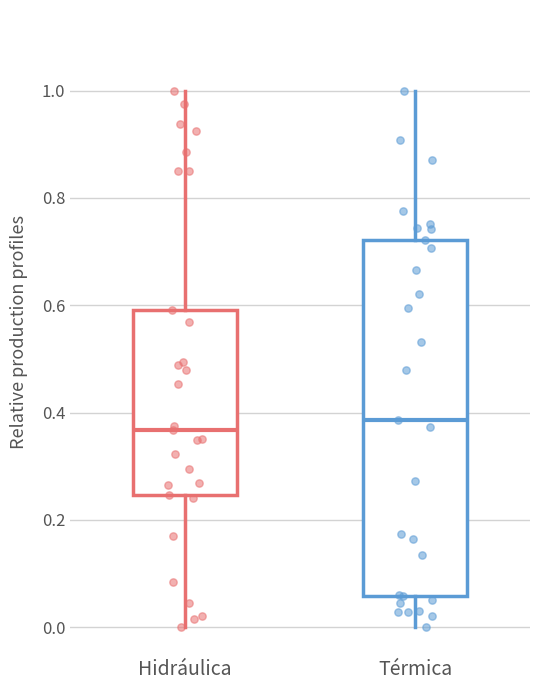

Reading left to right, read every box against the y-axis: the position of its median line, the range the box covers, and the ends of its whiskers. The values are not printed on the chart, so give them approximately, as read against the axis.

Hidráulica: median 0.36, box 0.24 to 0.60, whiskers 0.00 to 1.00
Térmica: median 0.38, box 0.06 to 0.72, whiskers 0.00 to 1.00